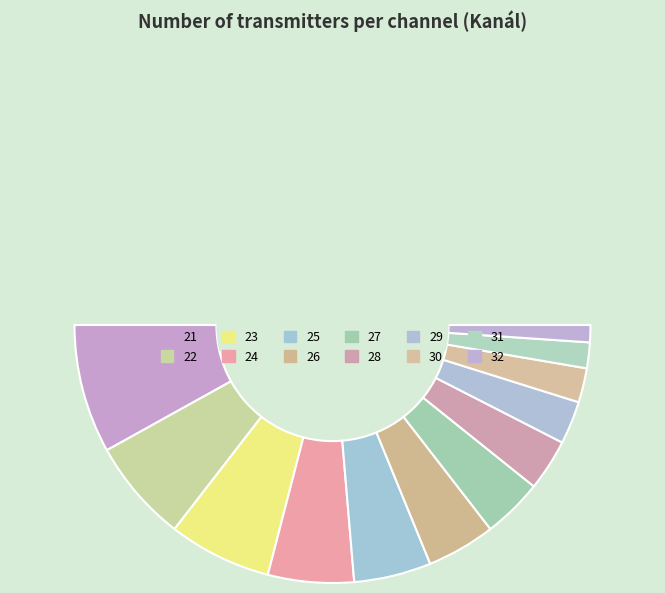

Is 23 the majority of the pie?

No